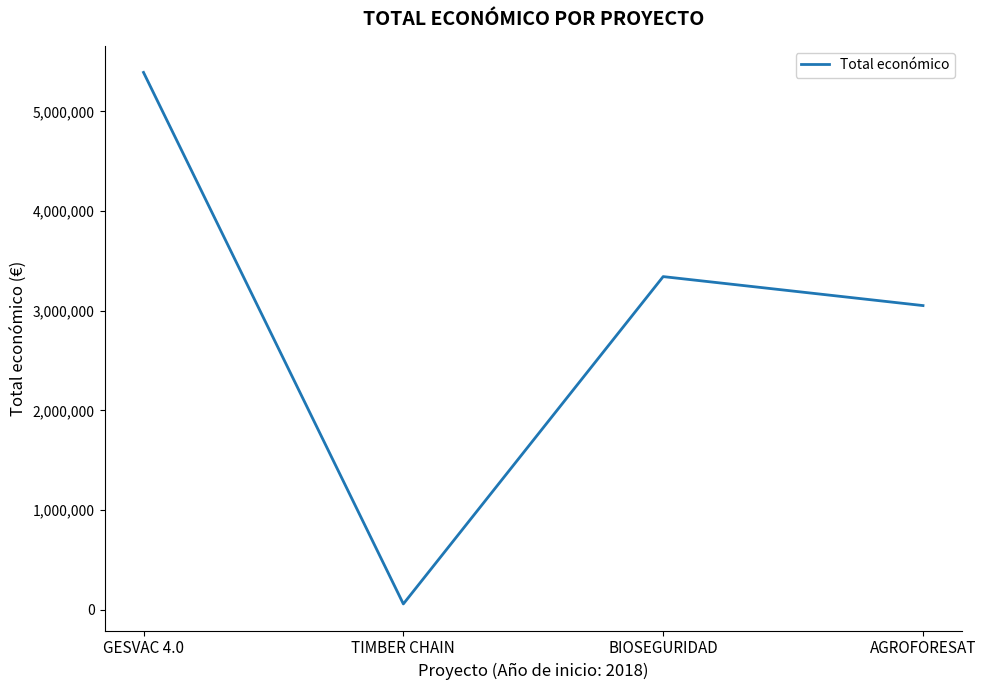

How many values are below 3342252?

2